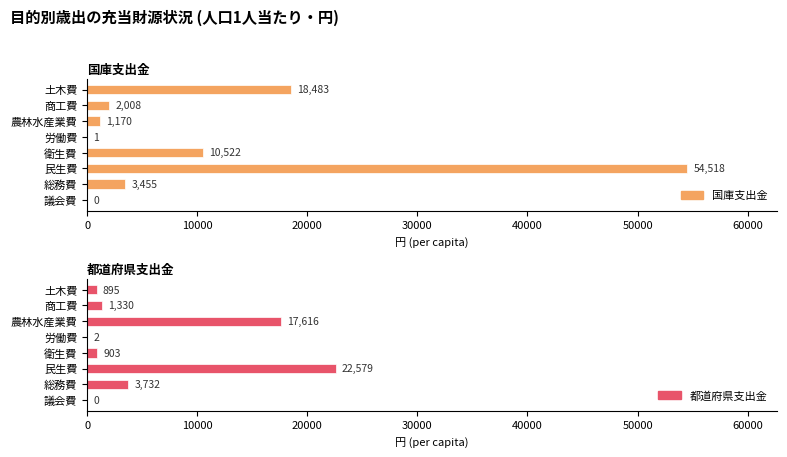

Is the value of 都道府県支出金 at 衛生費 greater than the value of 国庫支出金 at 民生費?

No